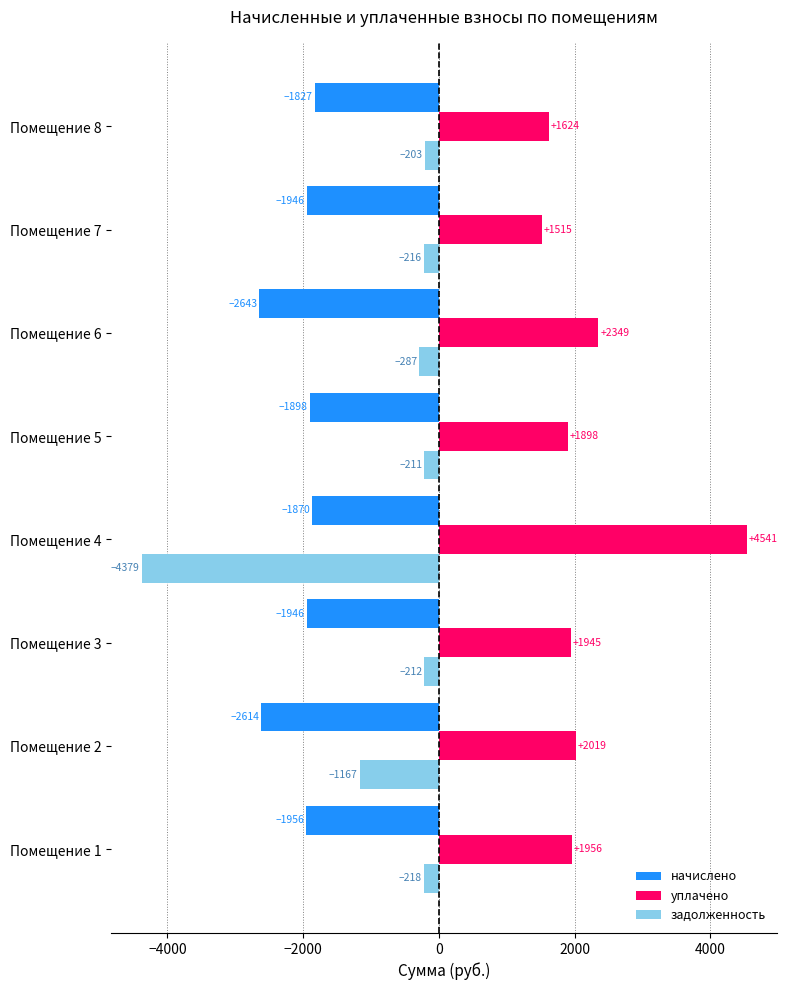

What is the difference between the maximum and minimum values in the задолженность series?

4175.7